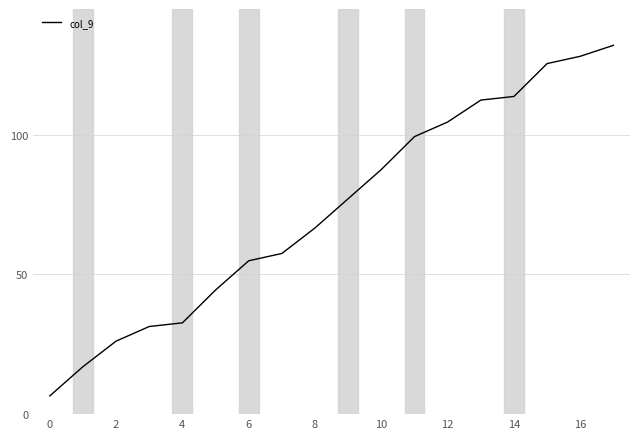

What is the smallest value displayed?

6.5